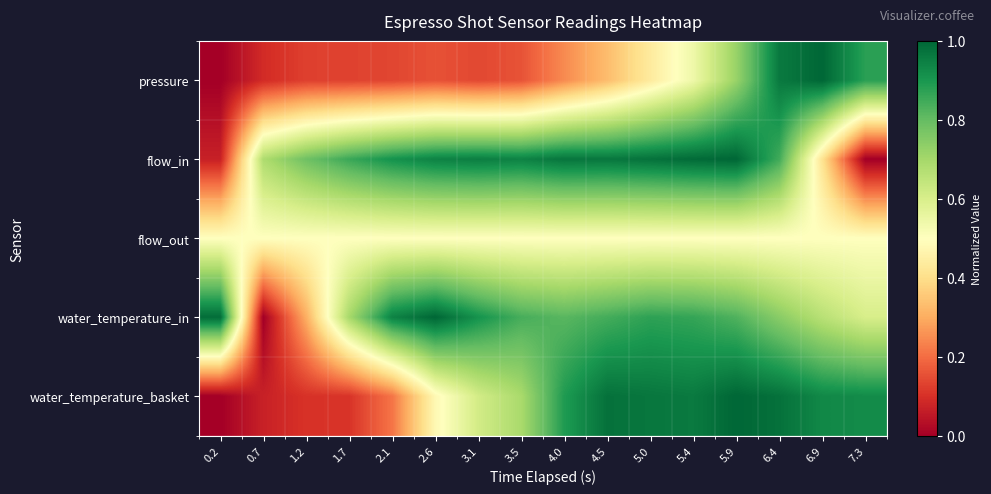

What is the maximum value shown in the chart?

1.0